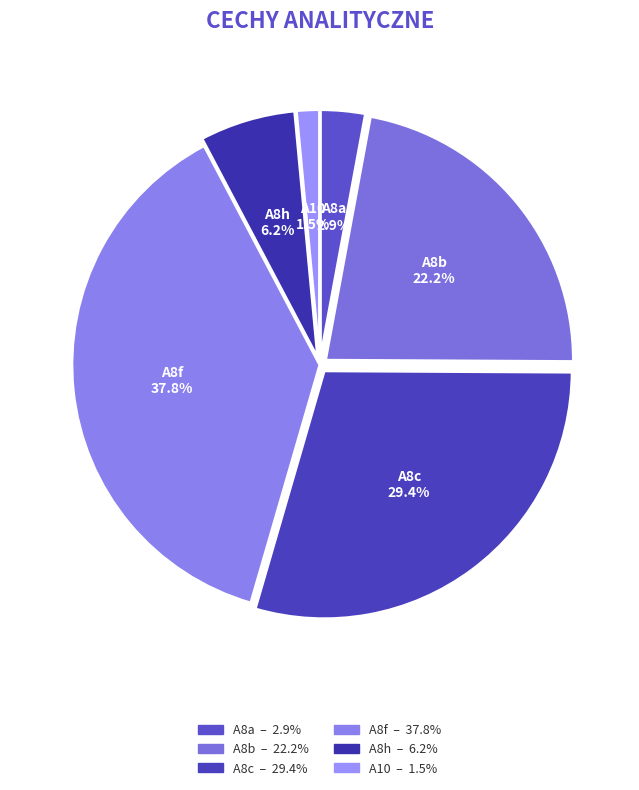

What percentage is the A8f slice, to the nearest percent?

38%